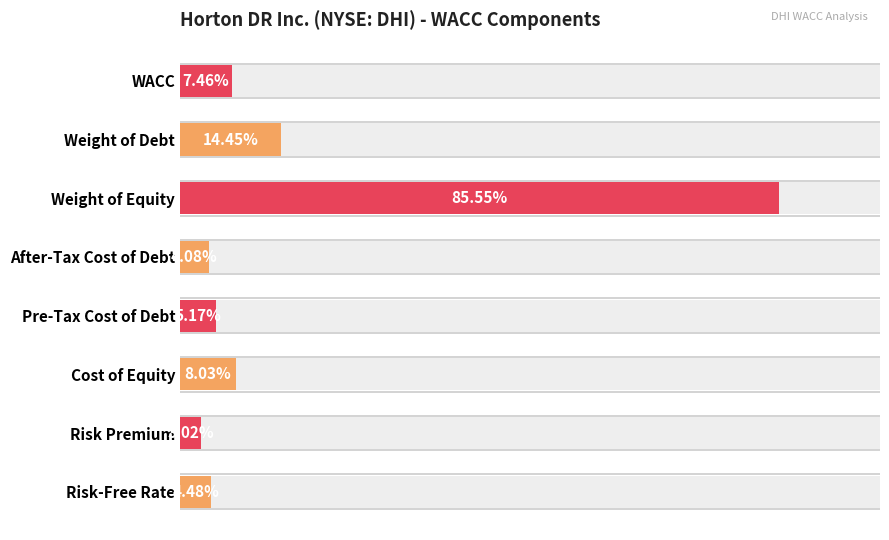

Reading right to left, what are all the values shown in this chart?

7.5	14.4	85.6	4.1	5.2	8.0	3.0	4.5